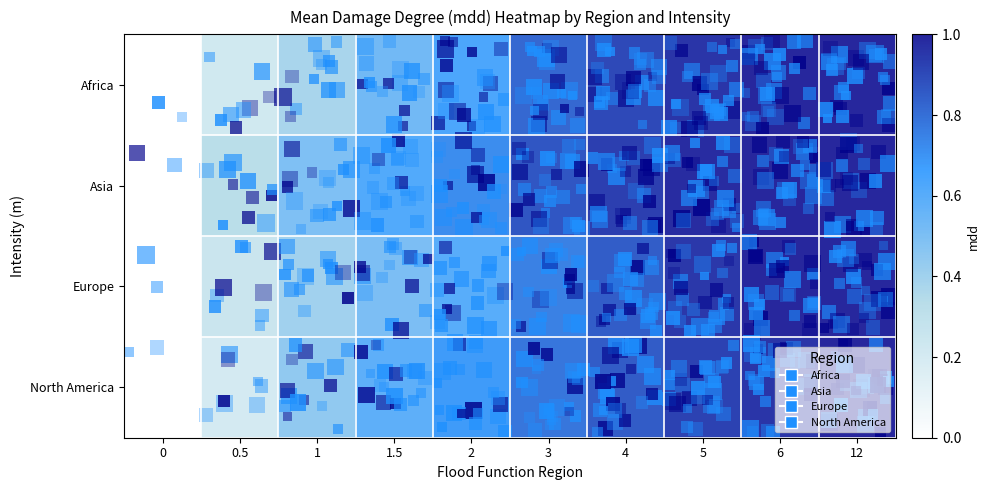

How many data points does each series have?

10